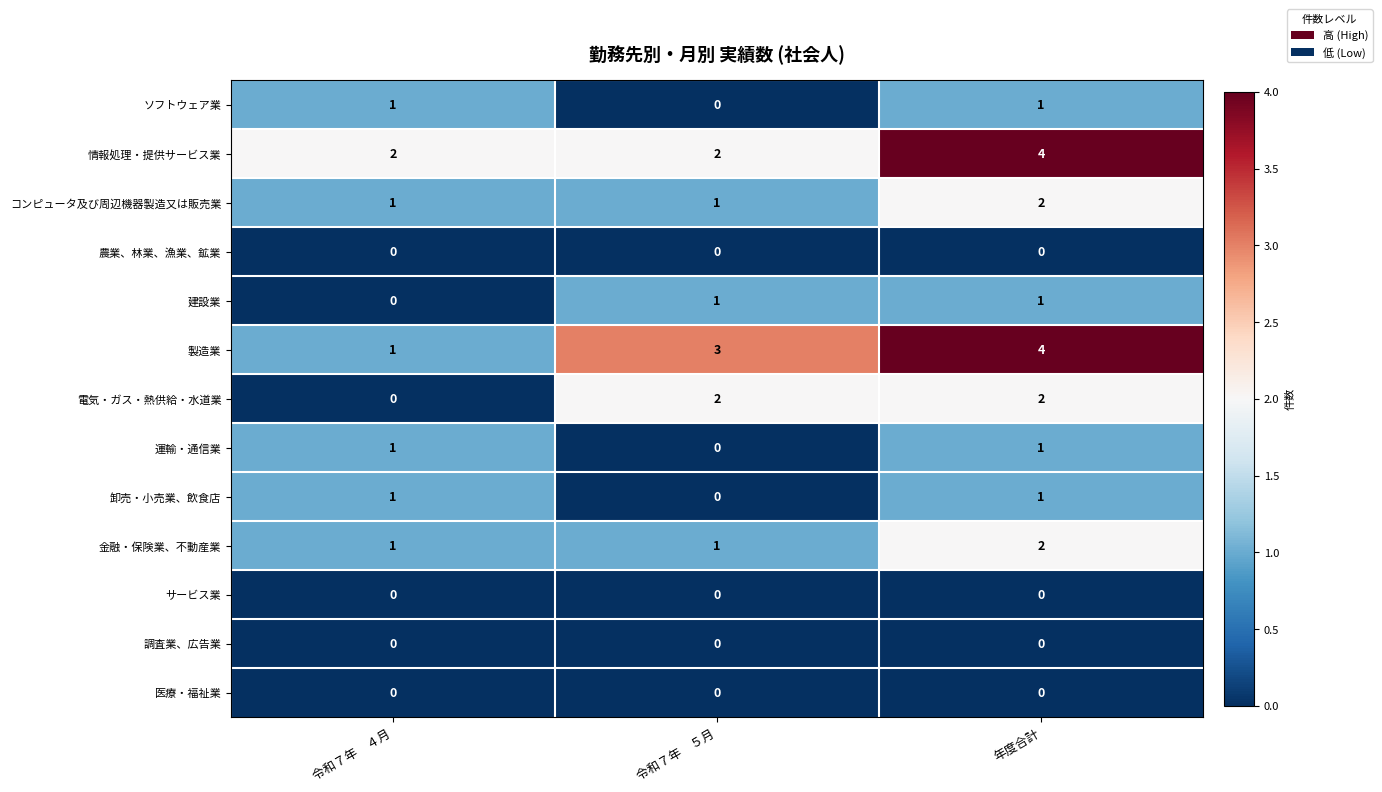

The value of 調査業、広告業 at 令和７年　５月 is 0. True or false?

True